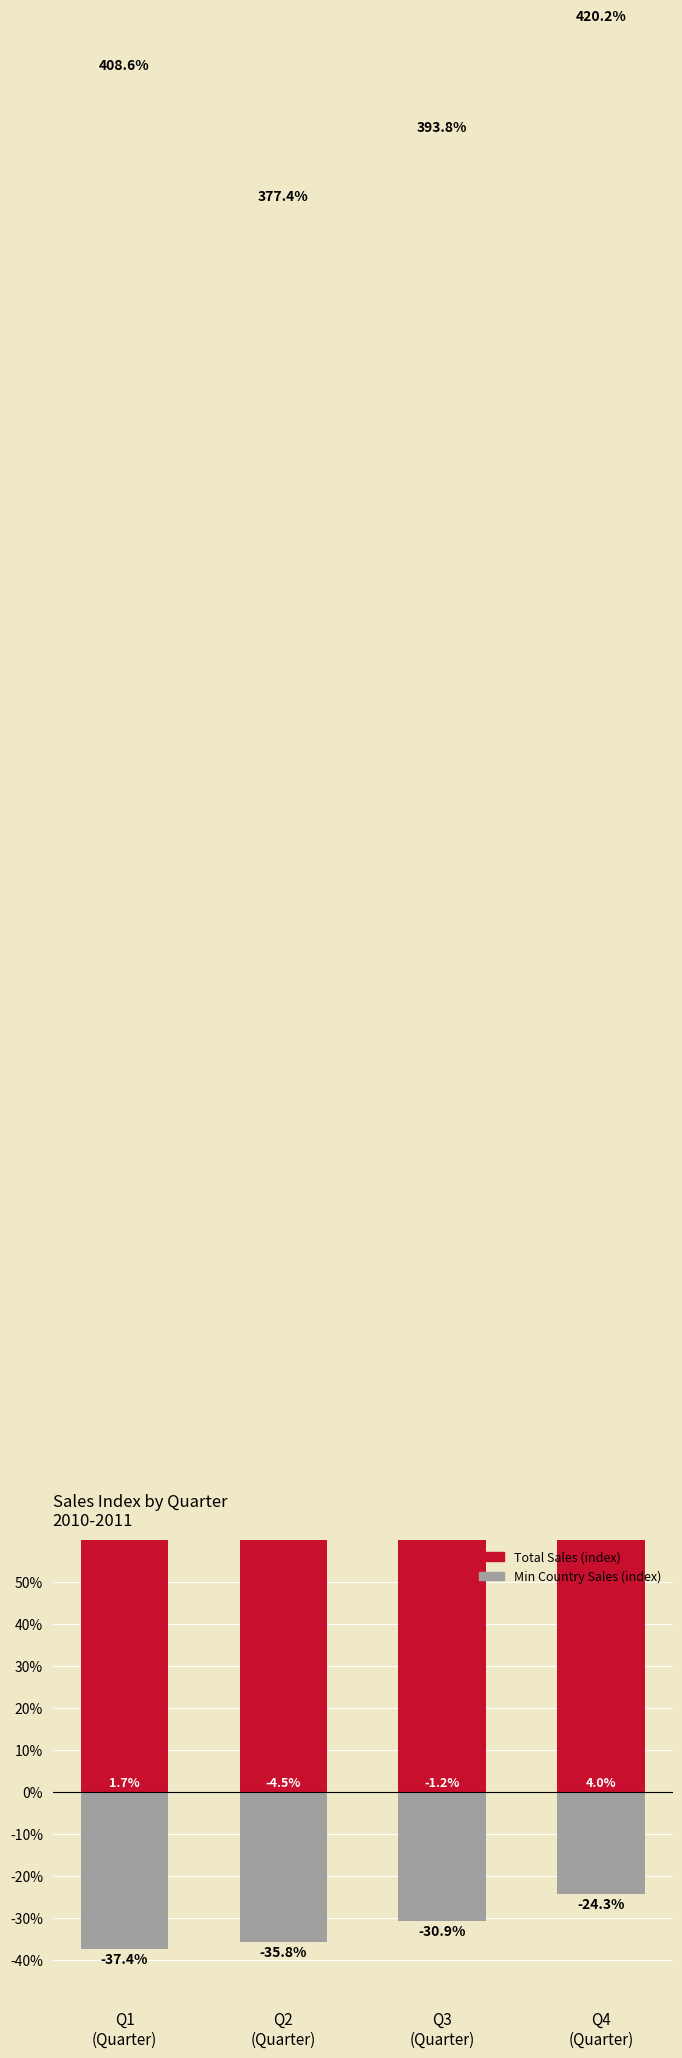

Rank the series by their maximum value, from highest to lowest.

Total Sales (index), Min Country Sales (index)